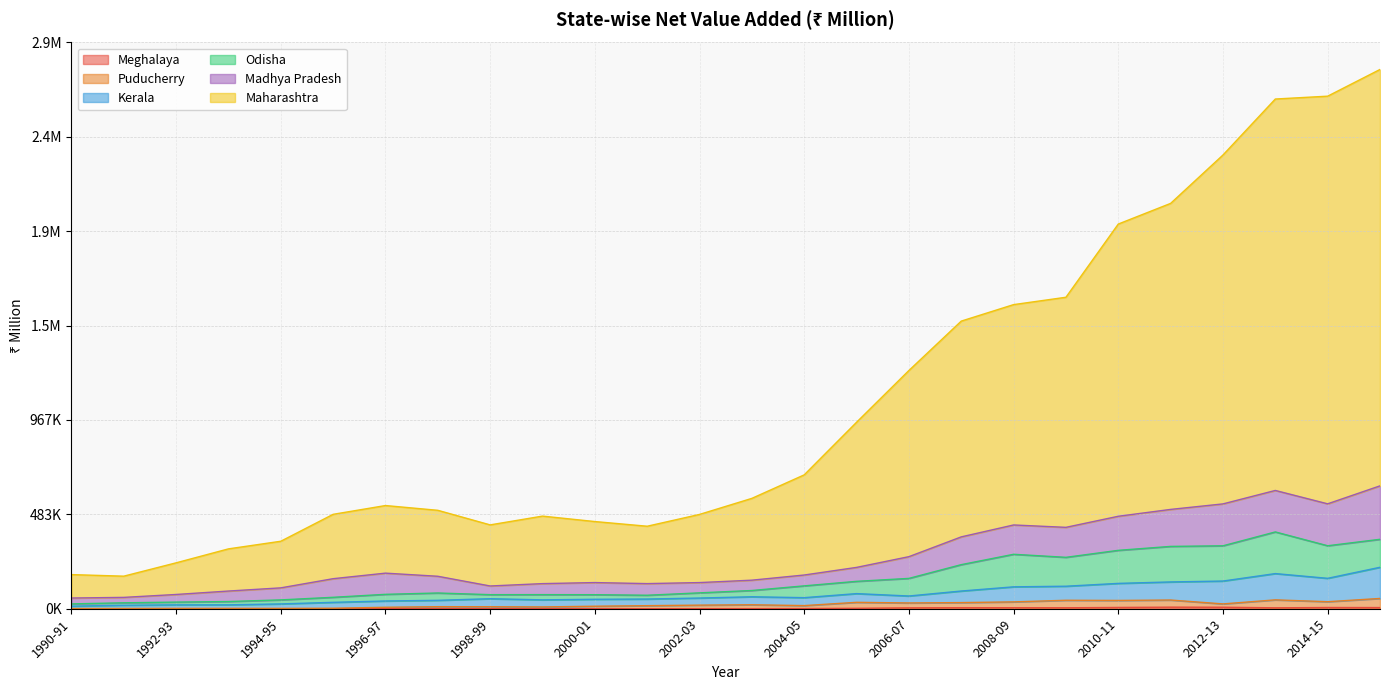

How many data points does each series have?

26